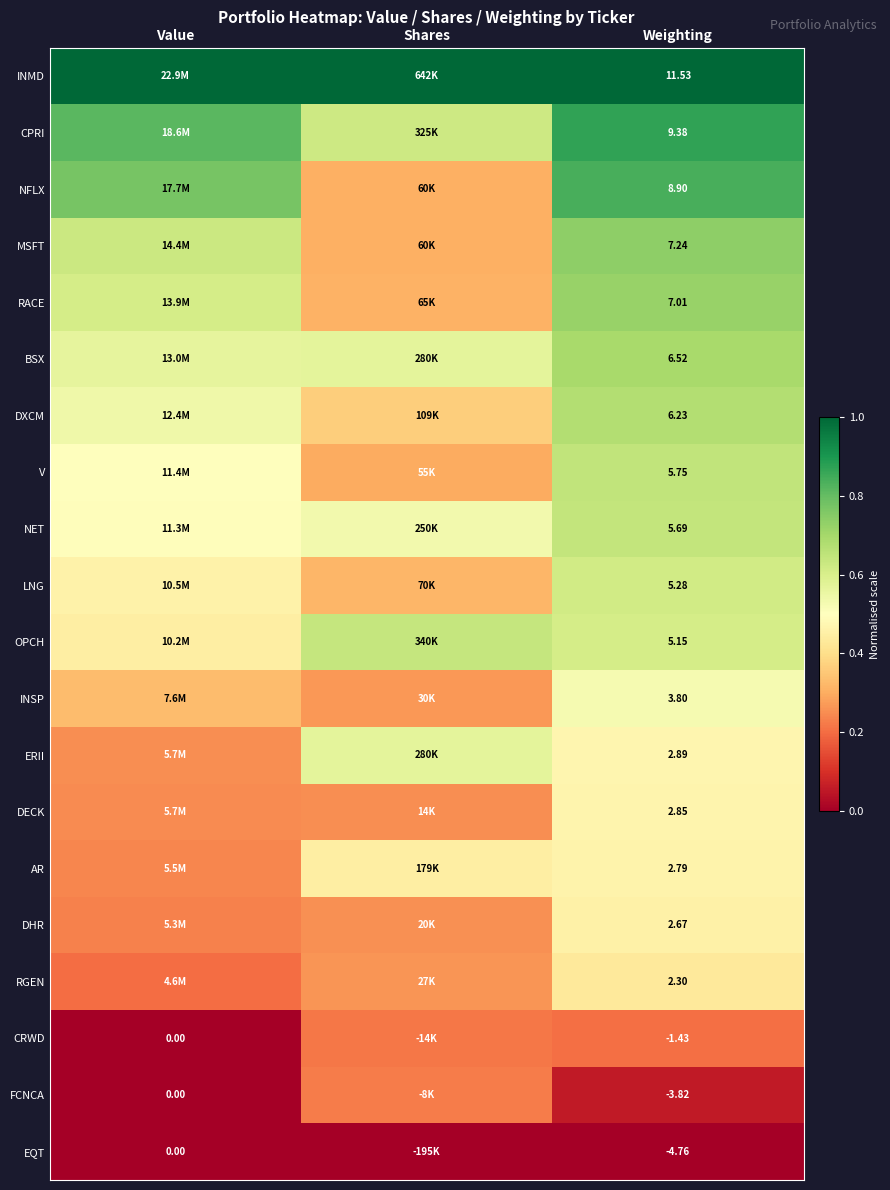

At Weighting, list the series in order from smallest to largest.

EQT, FCNCA, CRWD, RGEN, DHR, AR, DECK, ERII, INSP, OPCH, LNG, NET, V, DXCM, BSX, RACE, MSFT, NFLX, CPRI, INMD